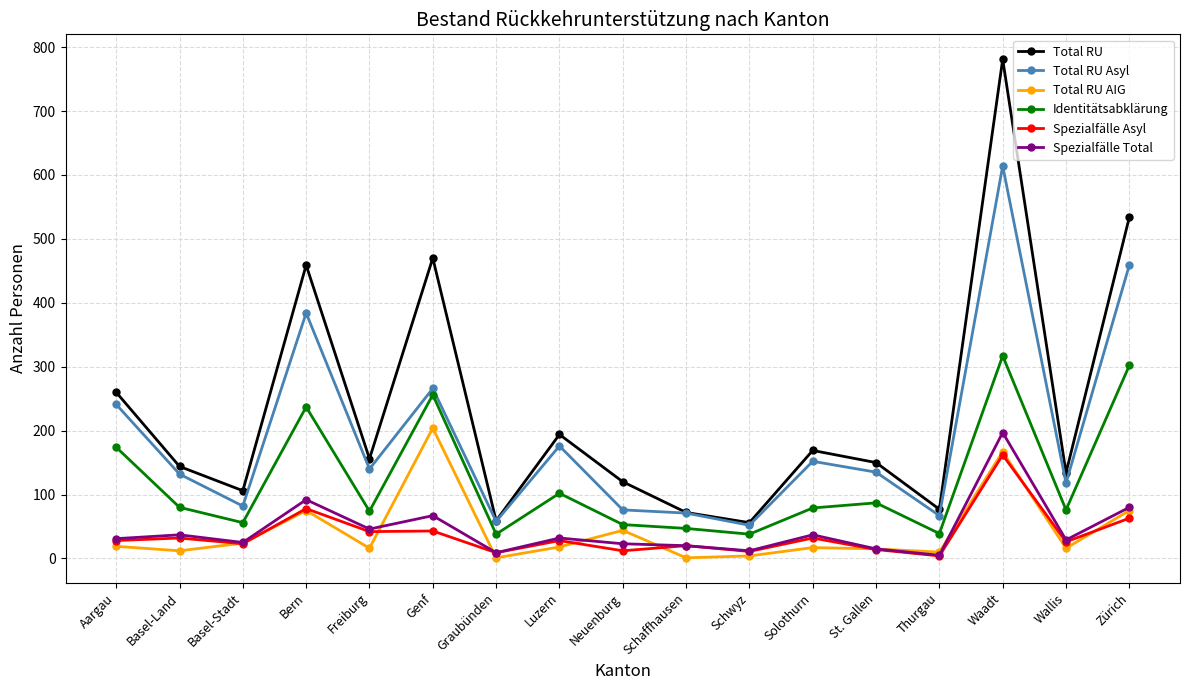

At how many categories does at least one series exceed 549?

1